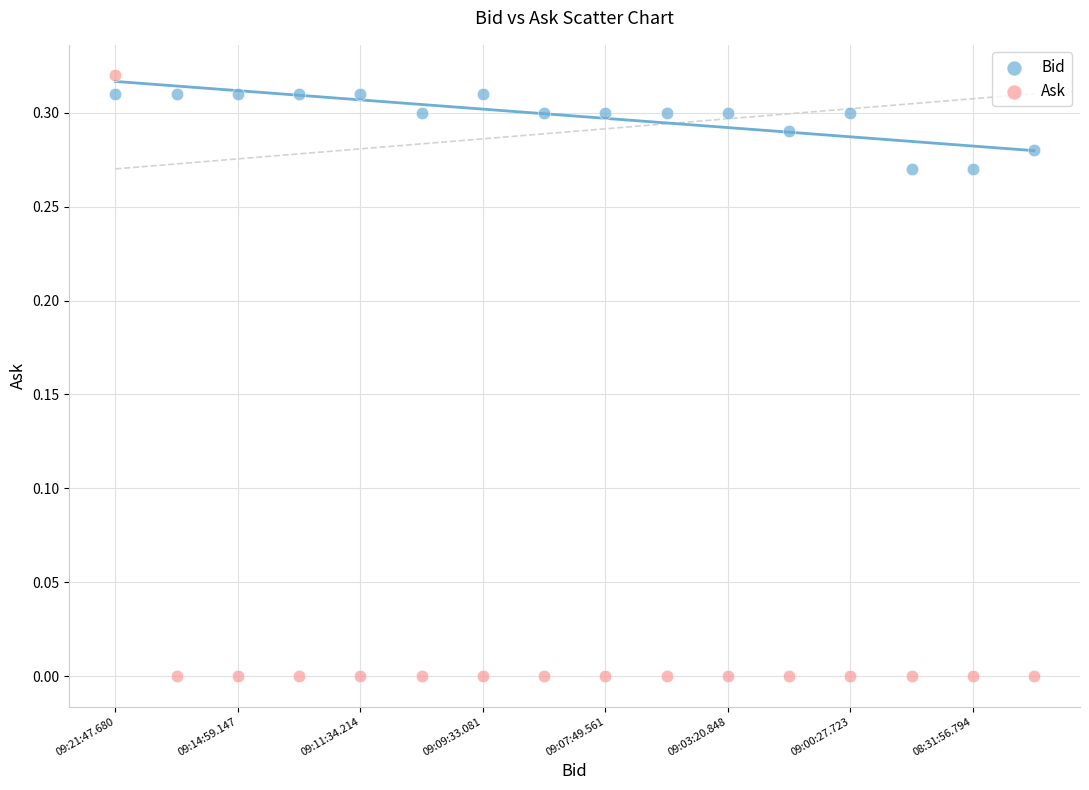

Which series has the largest Y range (max minus min)?

Ask